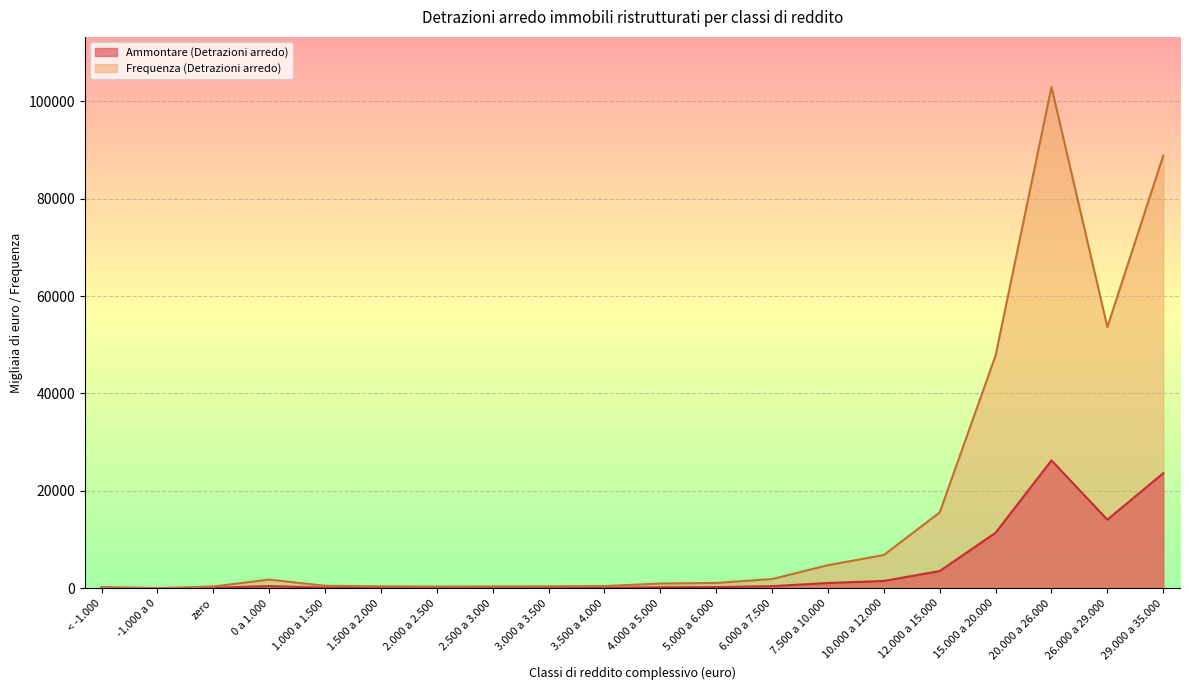

At which label is Ammontare (Detrazioni arredo) closest to 13137?

26.000 a 29.000